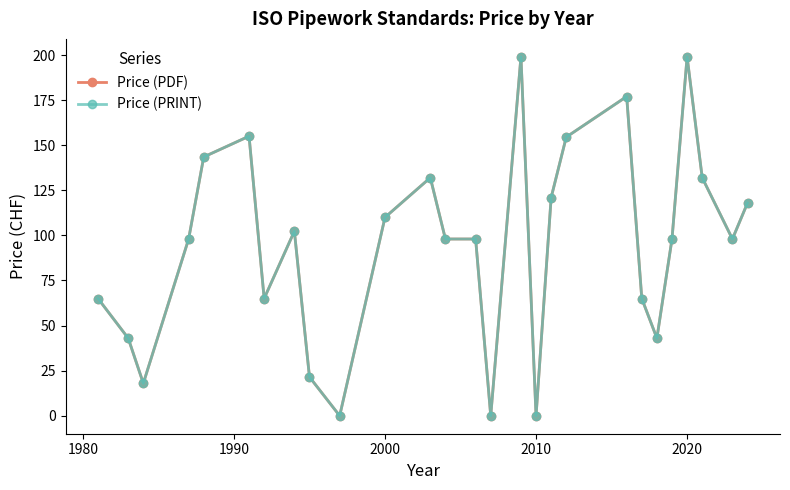

Which series has the largest range (max minus min)?

Price (PDF)